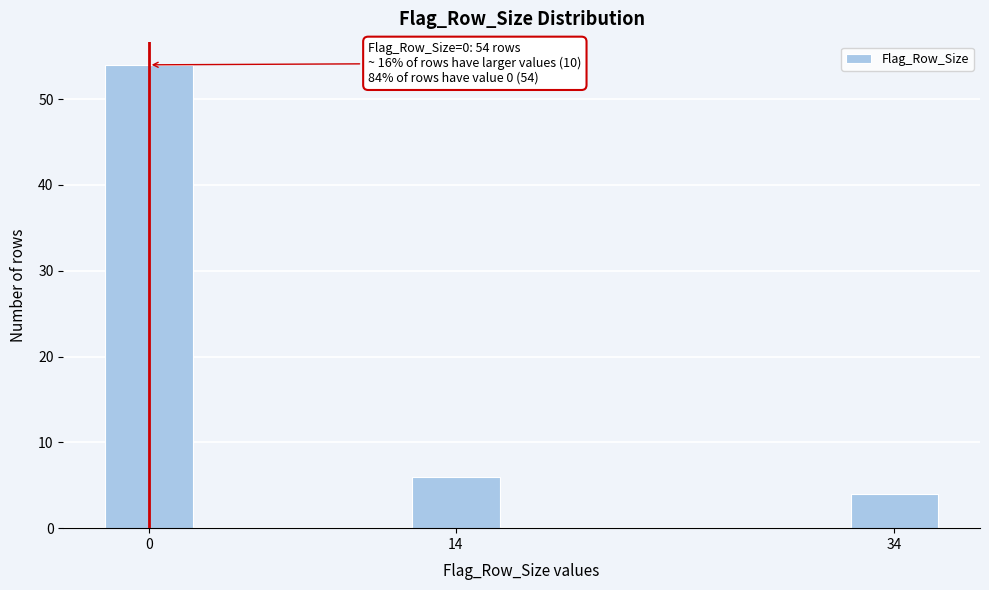

Reading left to right, extract all data points from this chart.

54	6	4